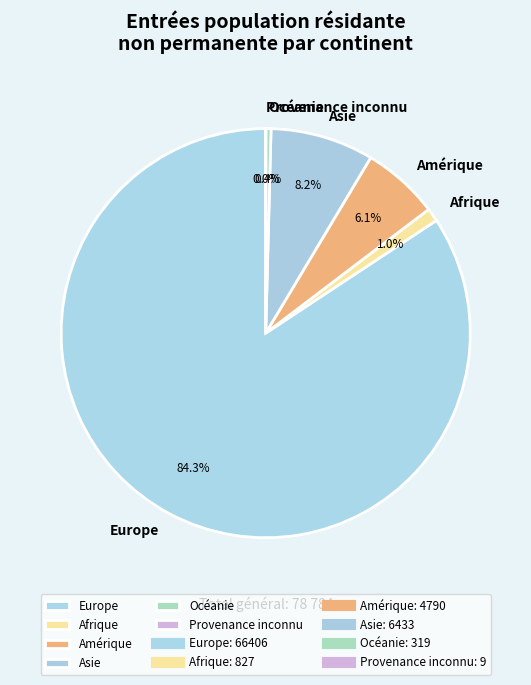

What is the ratio of the value at Amérique to the value at Océanie?

15.0